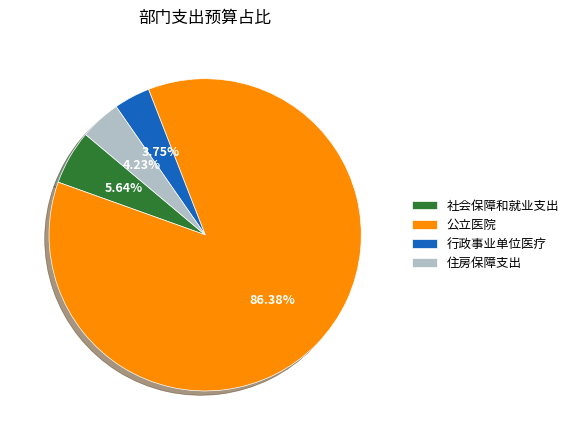

To the nearest percent, what is the difference between the 社会保障和就业支出 and 公立医院 slice percentages?

81%